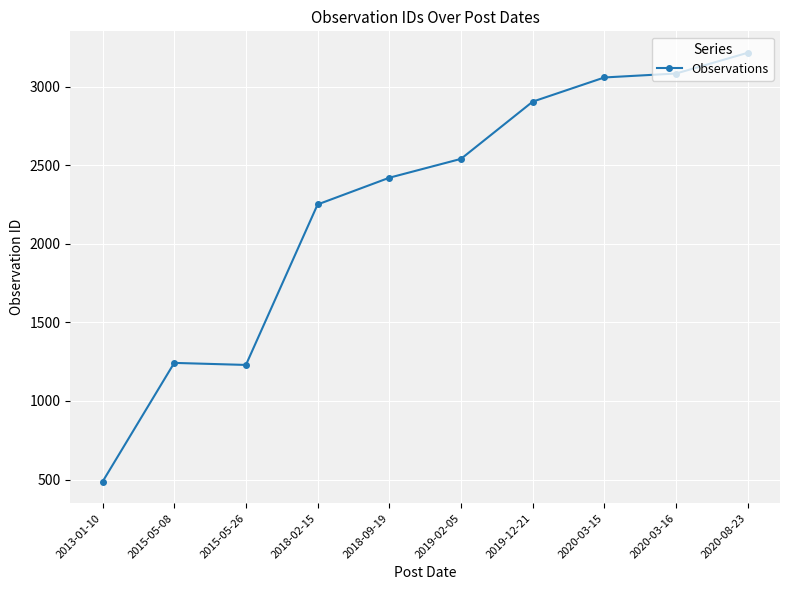

Where is the data nearest to the value 1850?

2018-02-15